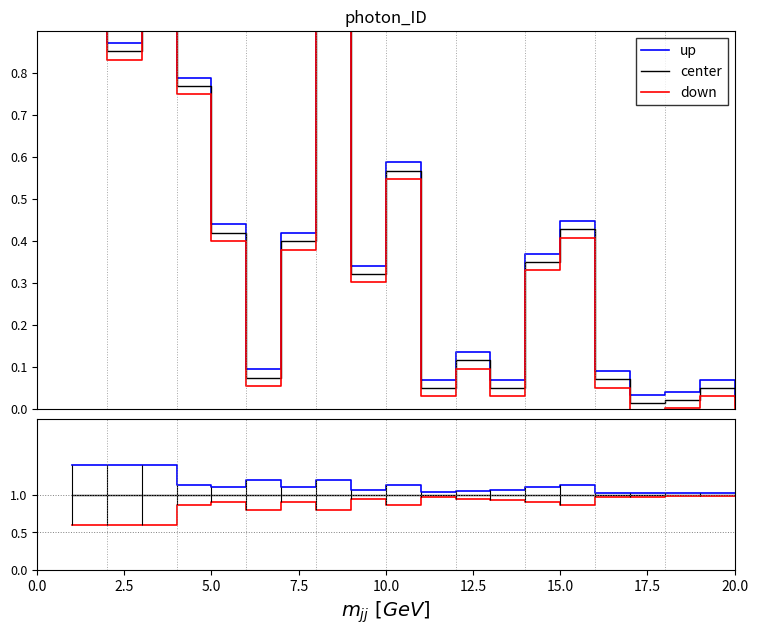

Read the down value at 0.0.

0.6